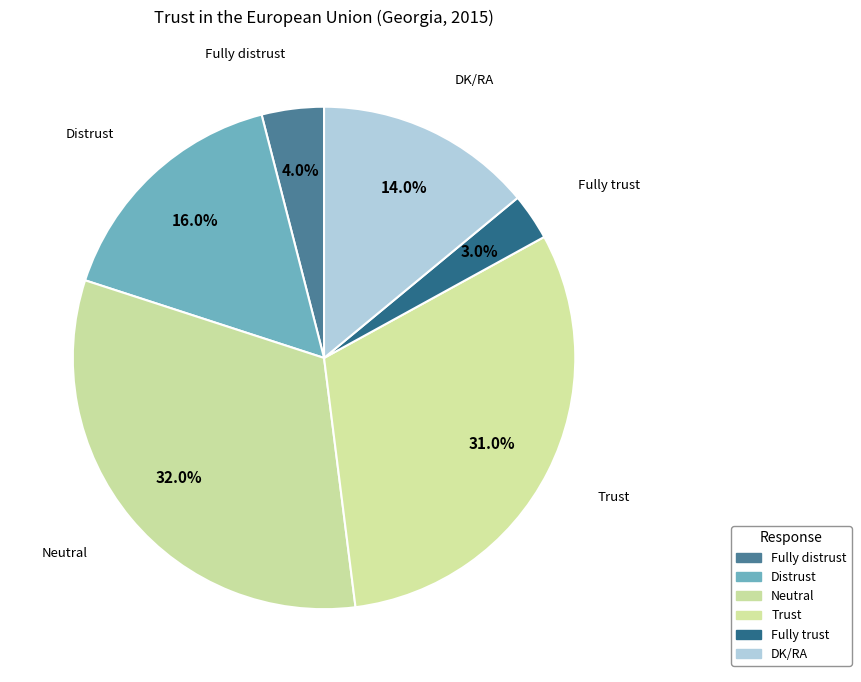

How many segments does this pie chart have?

6